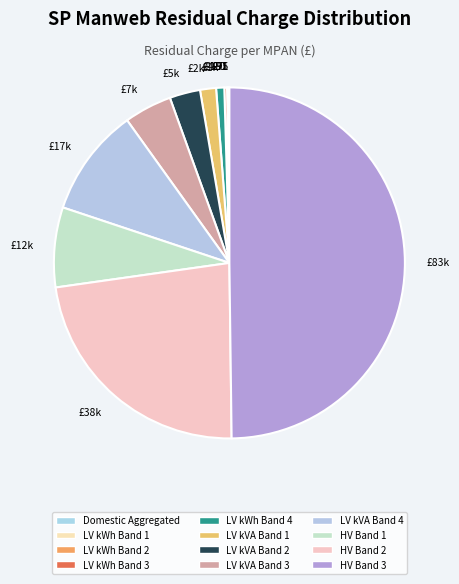

Combined, do £7k and £1k account for over 50%?

No